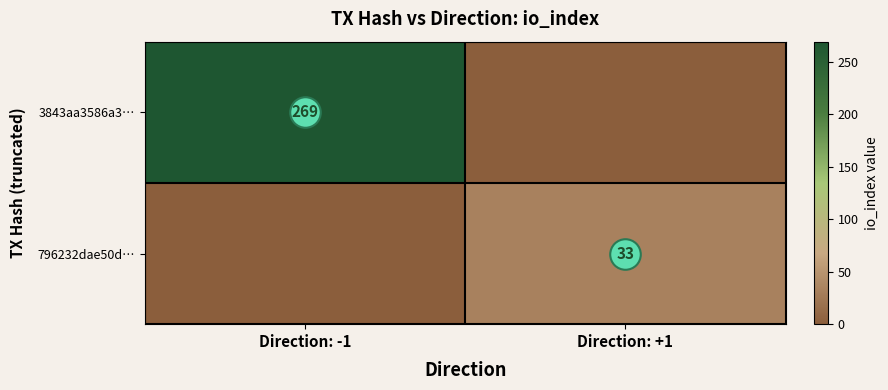

What is the difference between the 3843aa3586a3… values at Direction: -1 and Direction: +1?

269